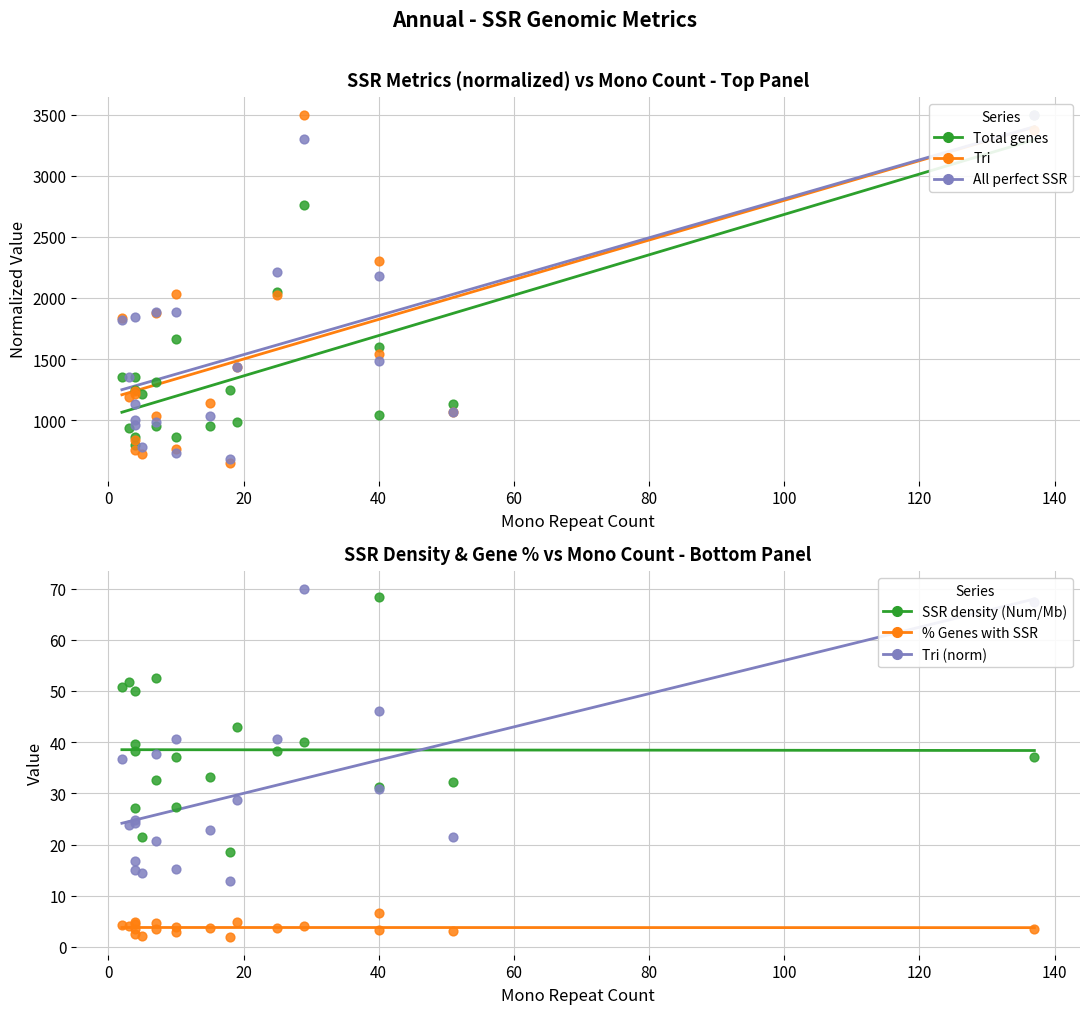

Which series reaches the maximum Y coordinate?

Total genes